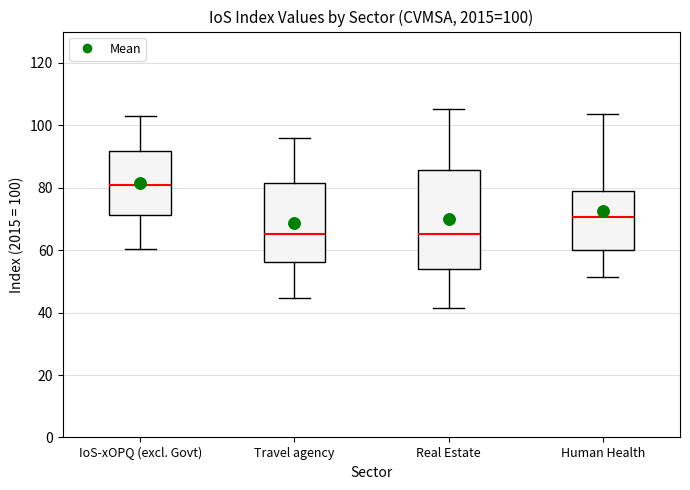

Which box is the tallest, from its lower edge to its upper edge?

Real Estate